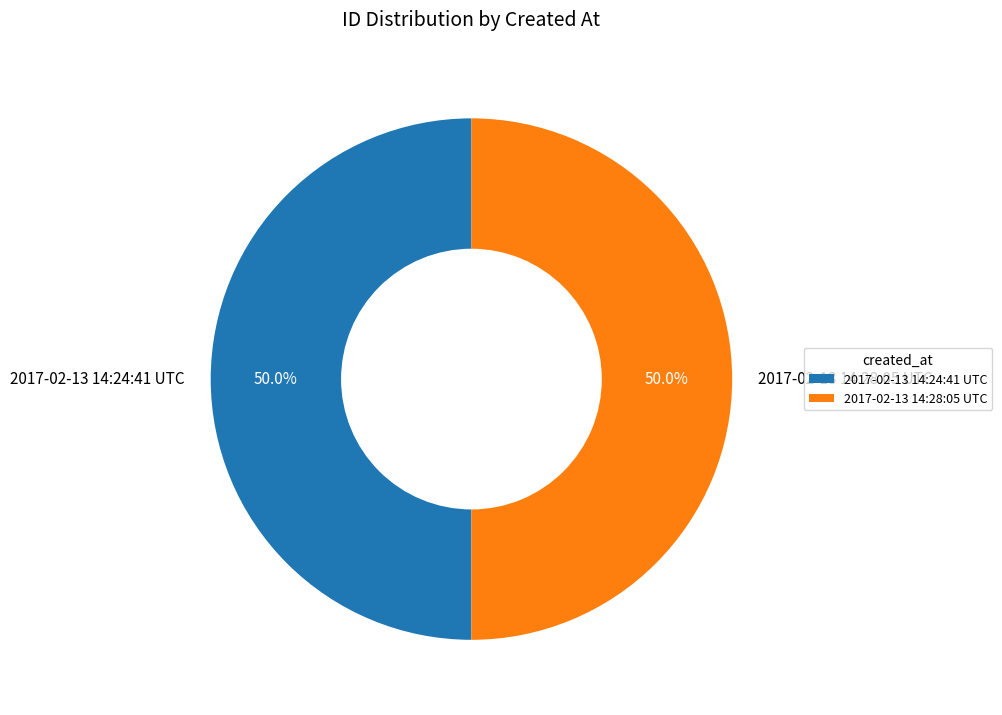

What is the ratio of the value at 2017-02-13 14:24:41 UTC to the value at 2017-02-13 14:28:05 UTC?

1.0